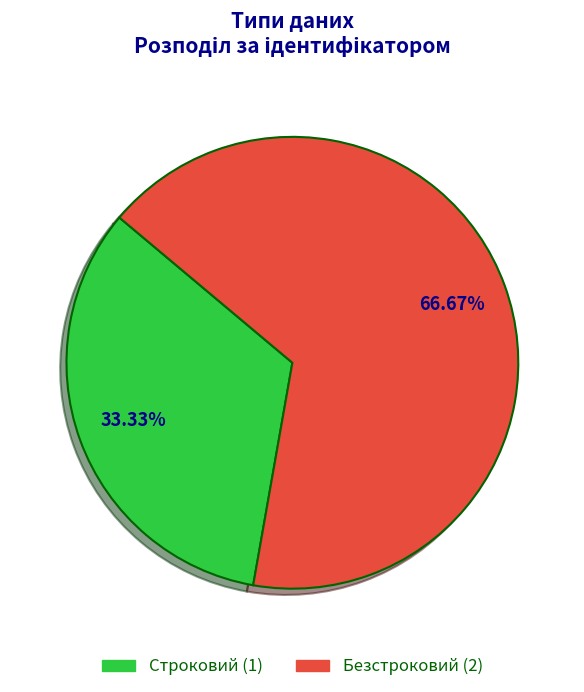

Is there any slice that represents more than half of the pie?

Yes